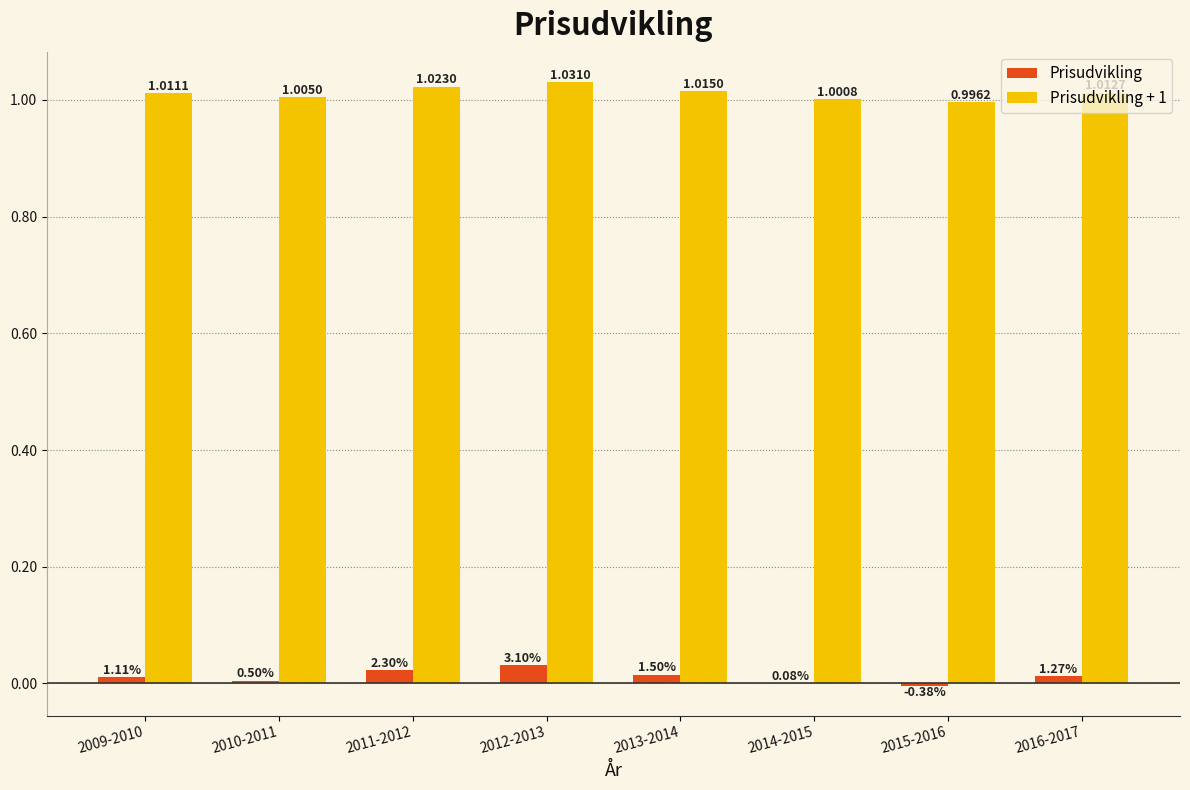

True or false: Prisudvikling + 1 has a value of 1.0 at 2016-2017.

True